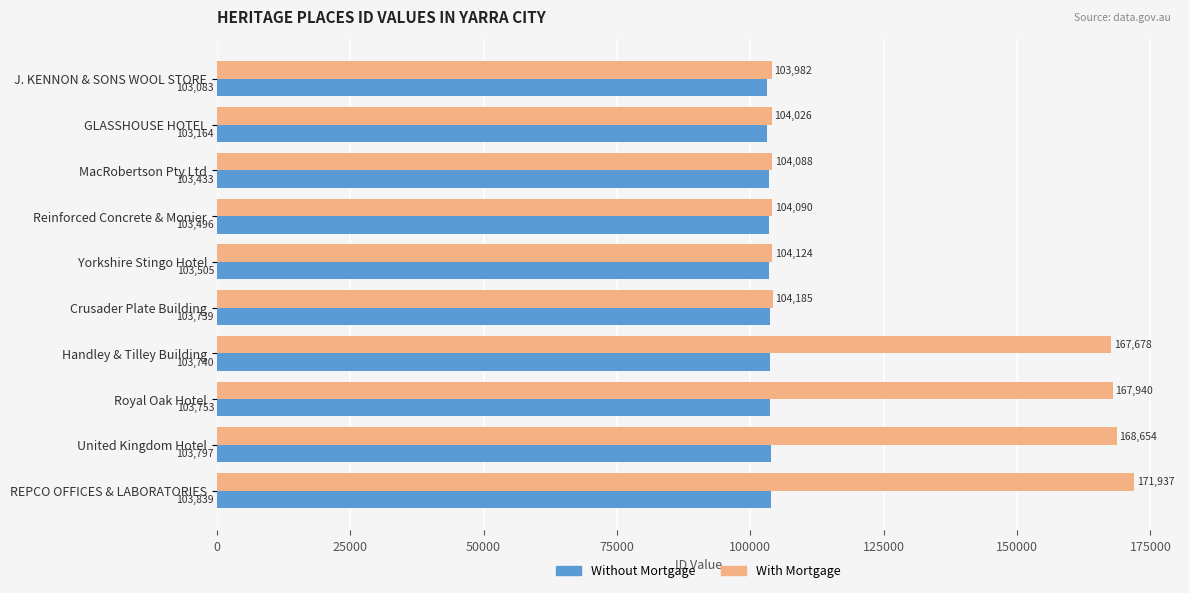

What is the average value of the Without Mortgage series?

103555